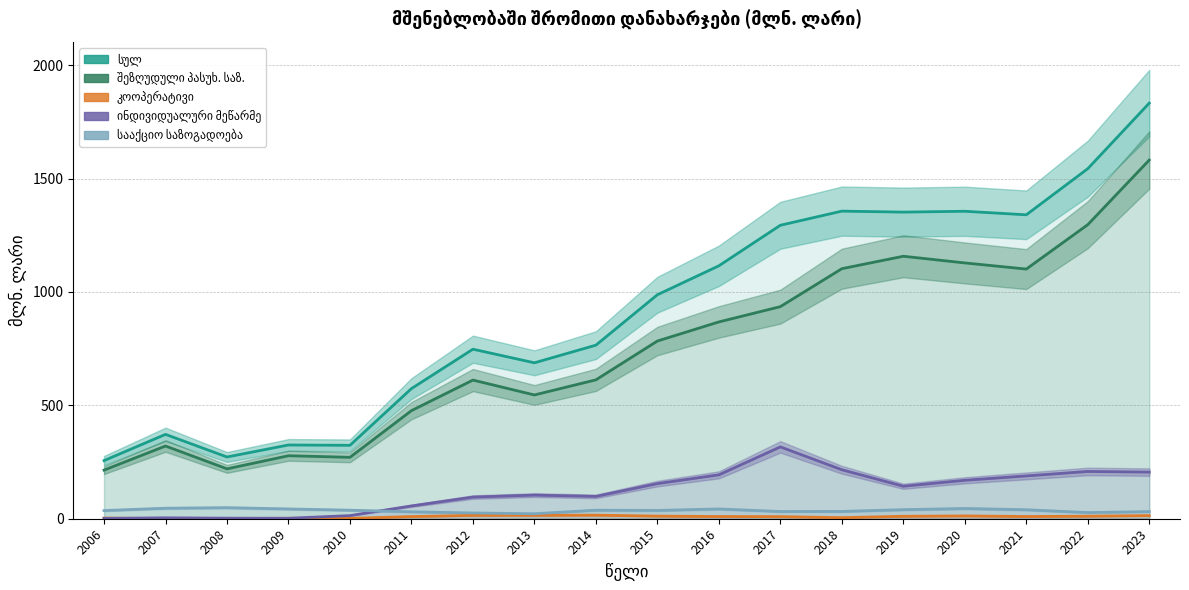

True or false: კოოპერატივი and სააქციო საზოგადოება cross at least once.

False